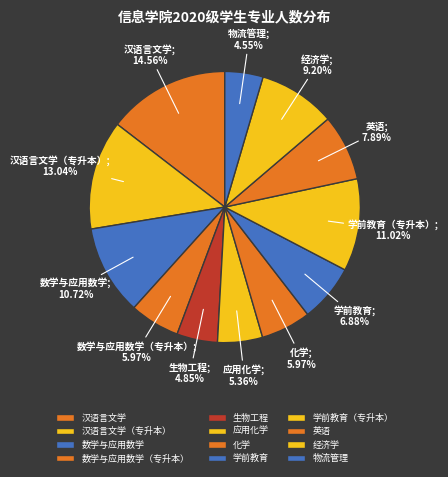

Approximately how many times larger is the value at 汉语言文学（专升本） compared to 汉语言文学?

0.9